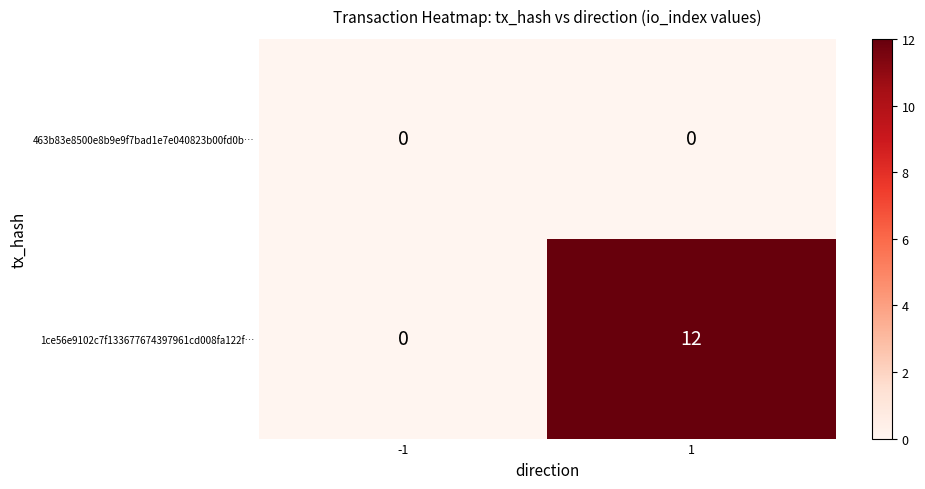

How many distinct data groups are displayed?

2